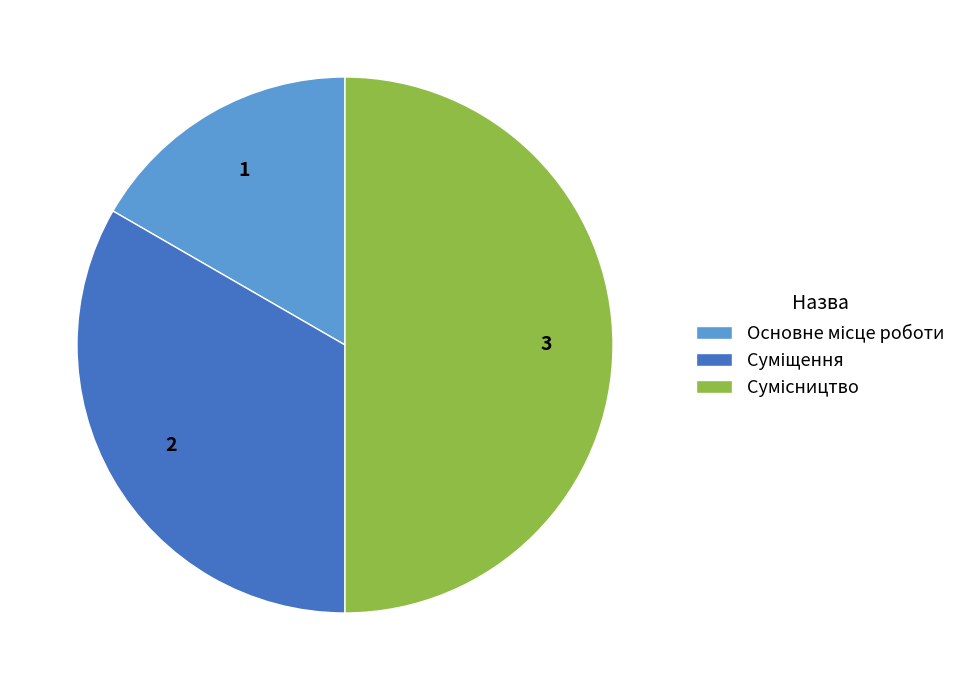

How many segments does this pie chart have?

3